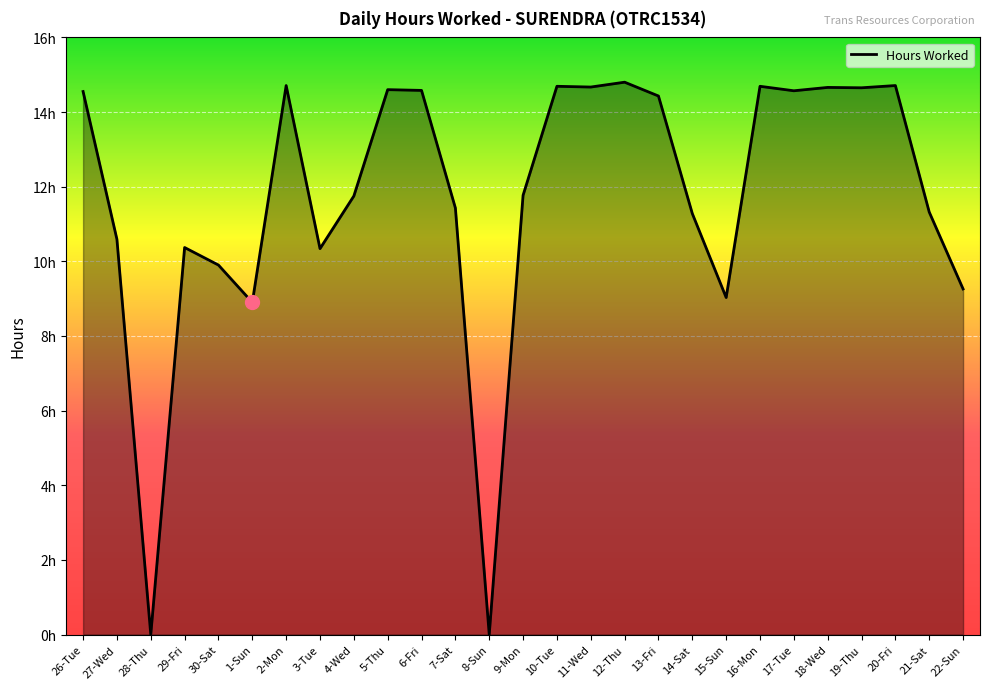

True or false: the data has more than 2 interior local peaks.

True